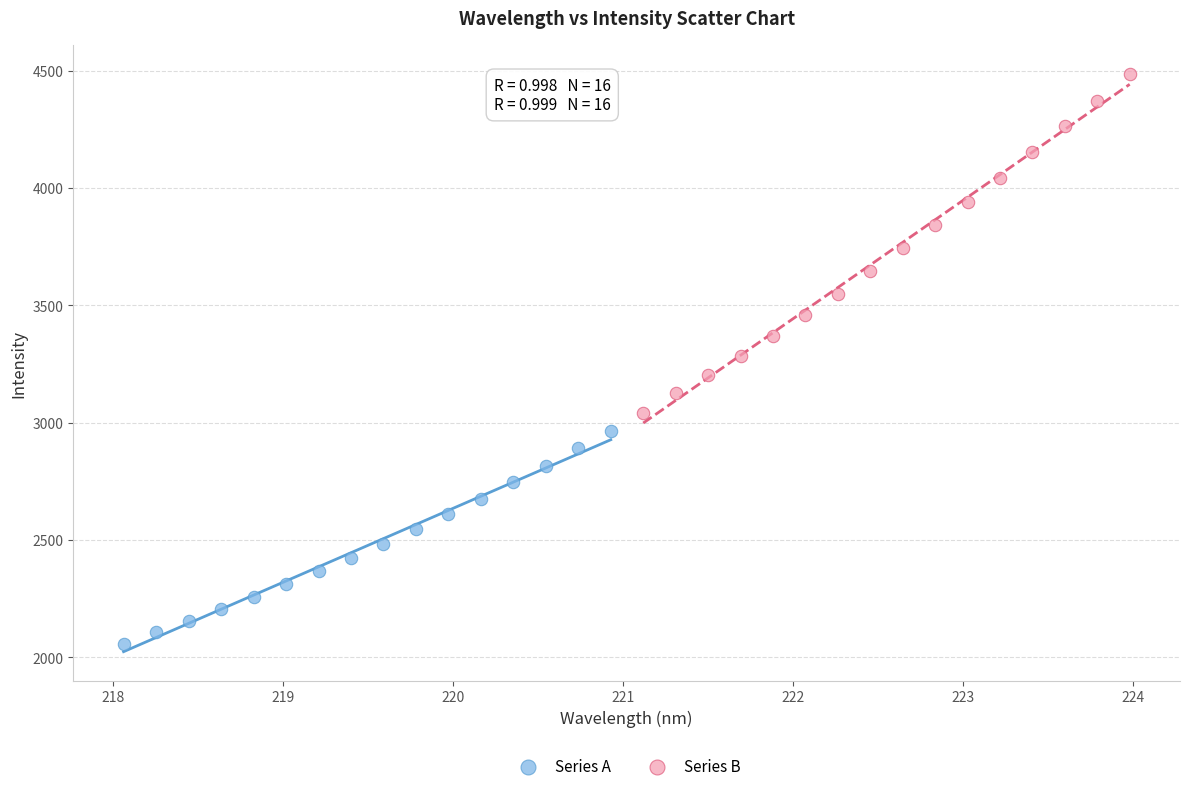

Which series has the largest Y range (max minus min)?

Series B